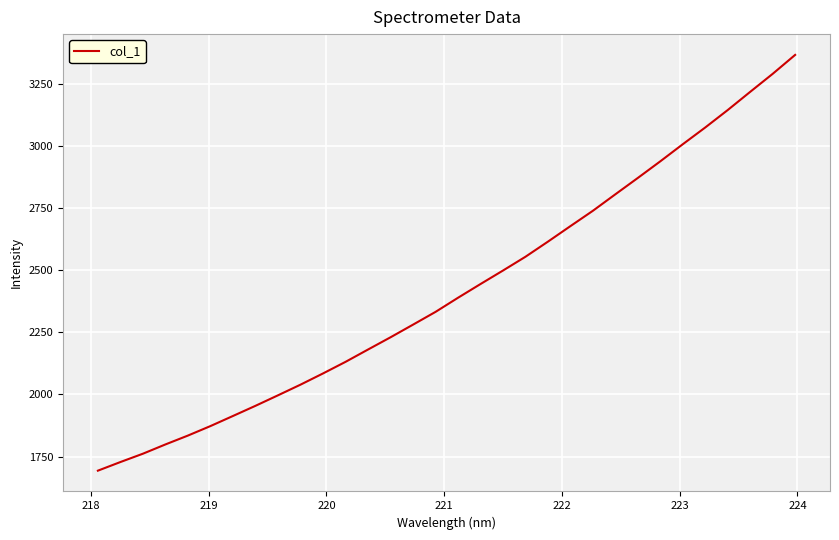

How many series are shown in this chart?

1